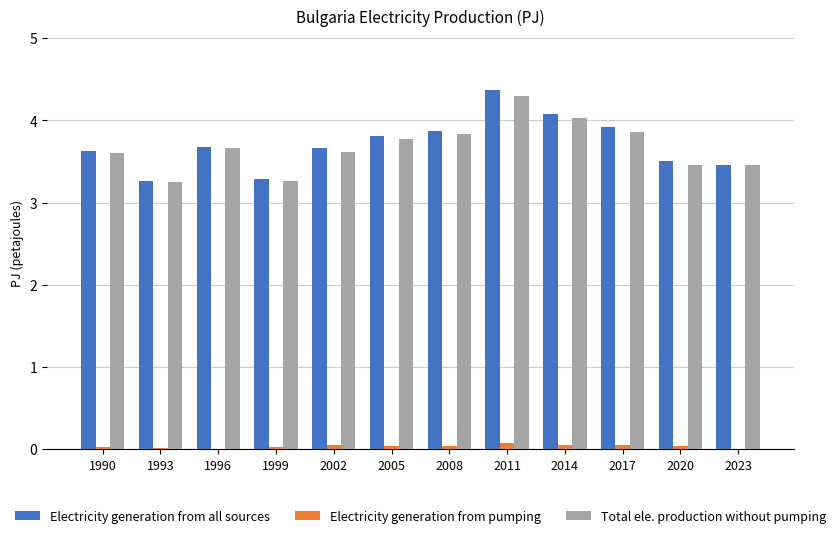

True or false: Total ele. production without pumping has a value of 2.2 at 1996.

False